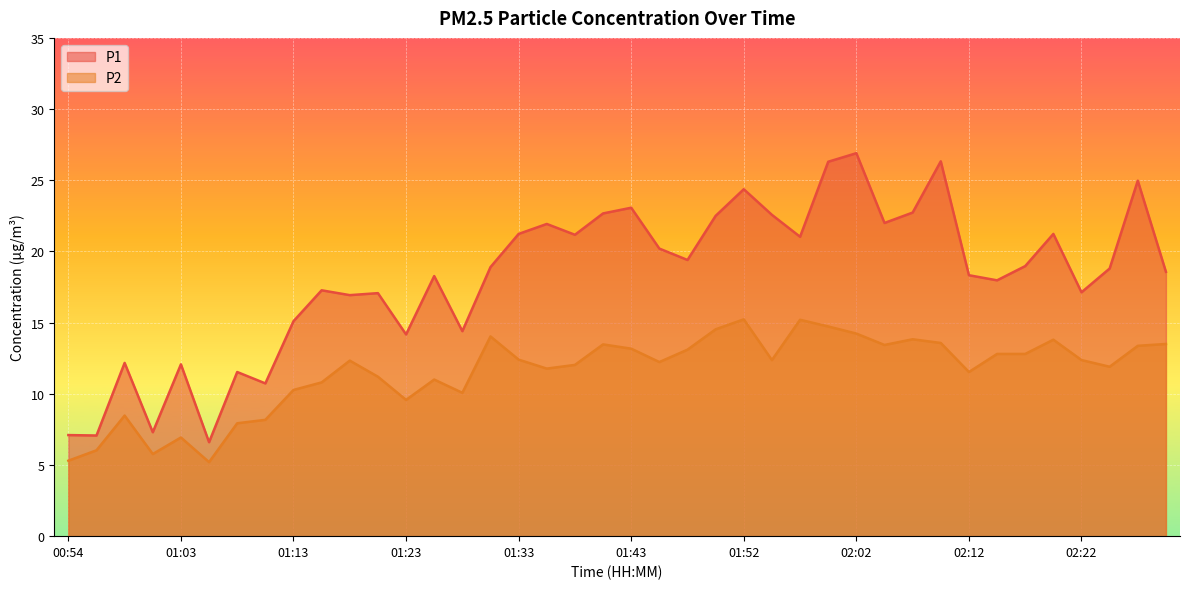

Where is the first local minimum for P2?

01:01